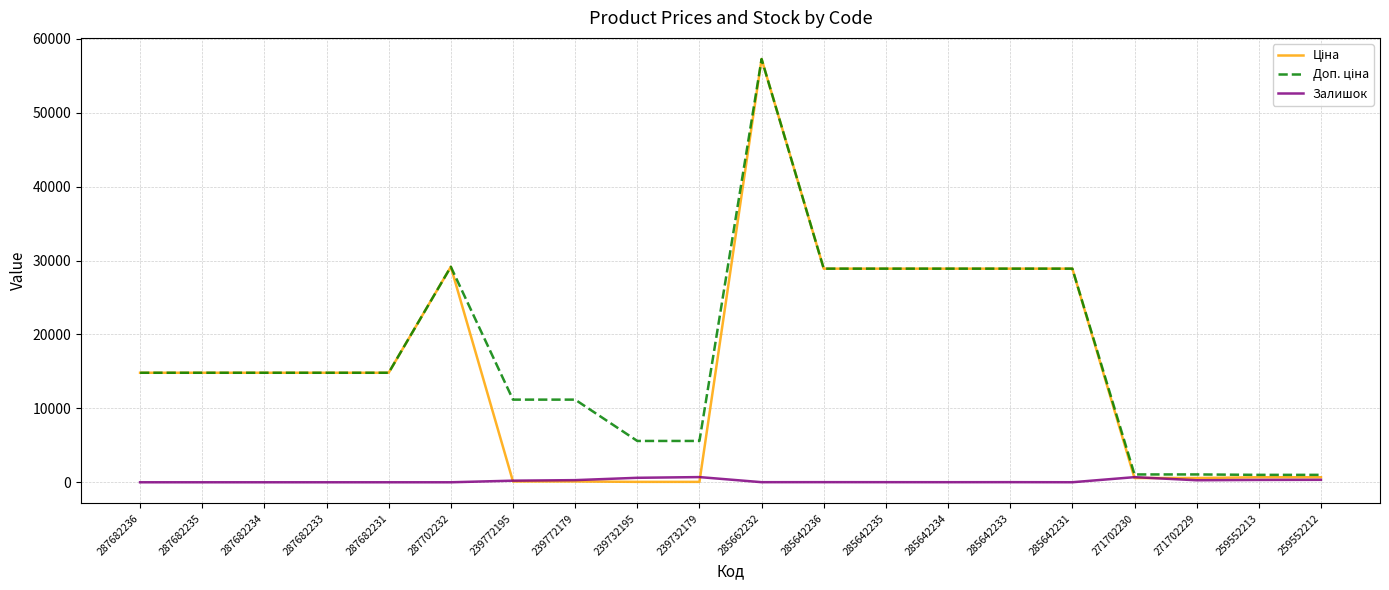

What is the greatest value displayed?

57258.0